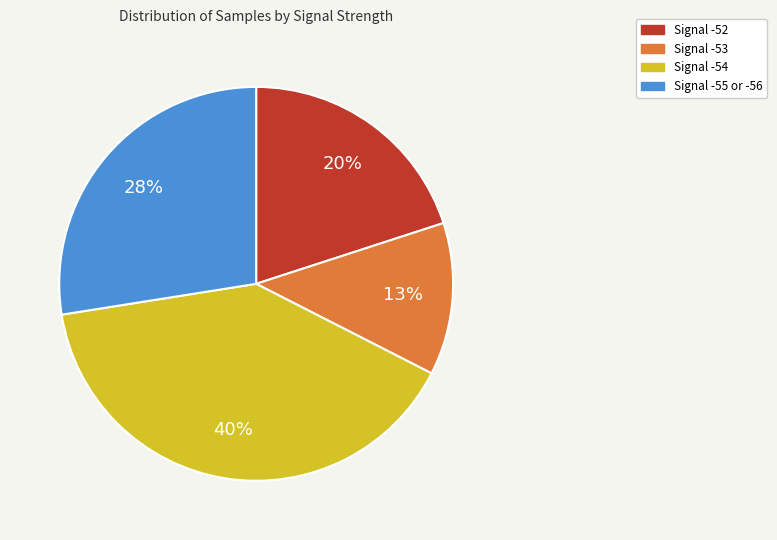

To the nearest percent, what is the difference between the largest and smallest slice percentages?

27%